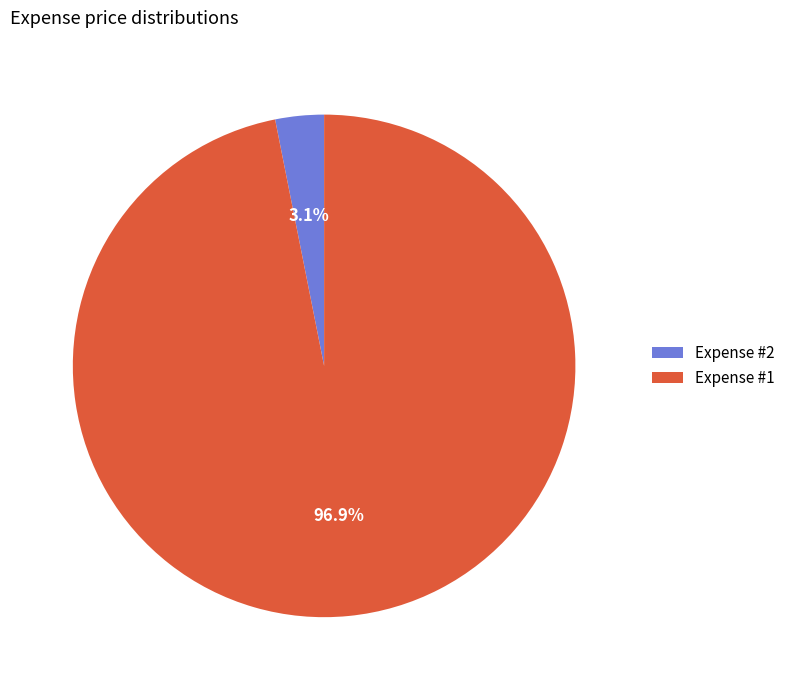

What is the majority slice?

Expense #1